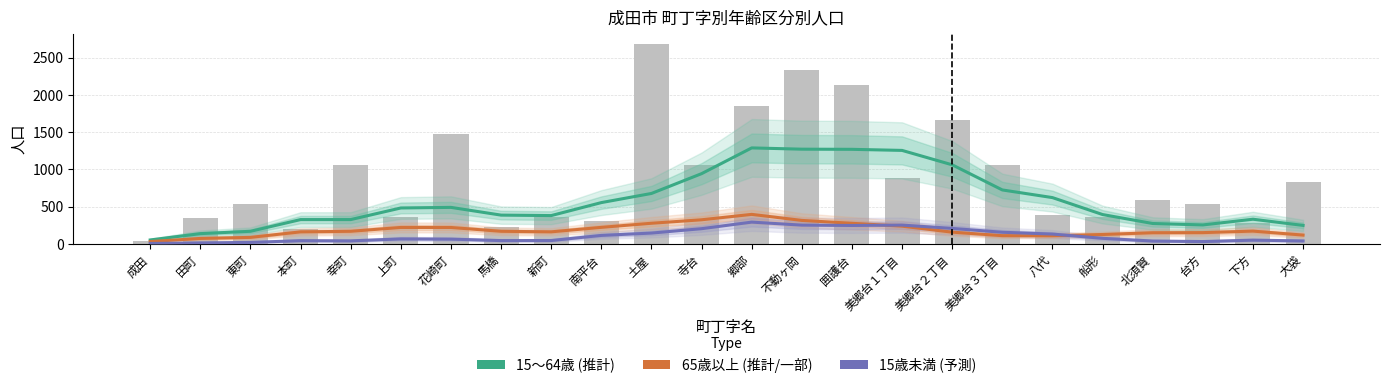

List the series in order of their peak value, lowest first.

15歳未満 (予測), 65歳以上 (推計/一部), 15～64歳 (推計)